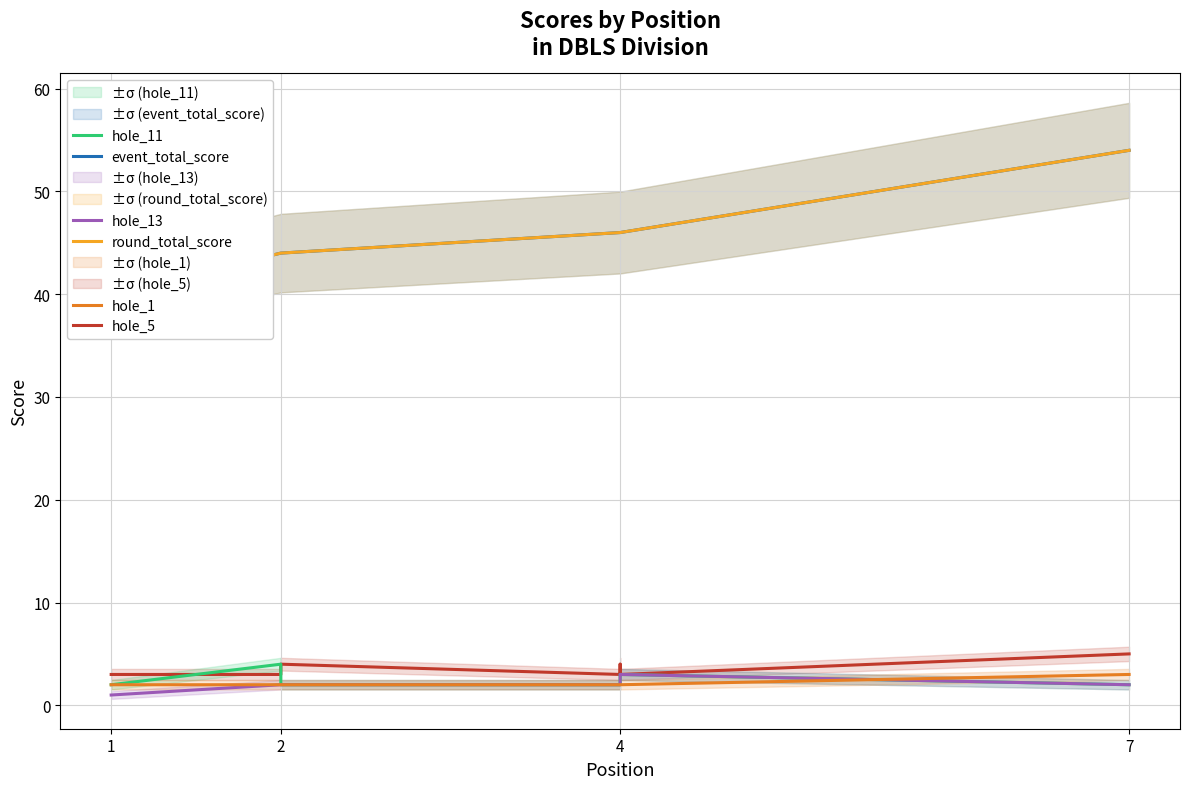

Where is hole_5 nearest to the value 4?

2